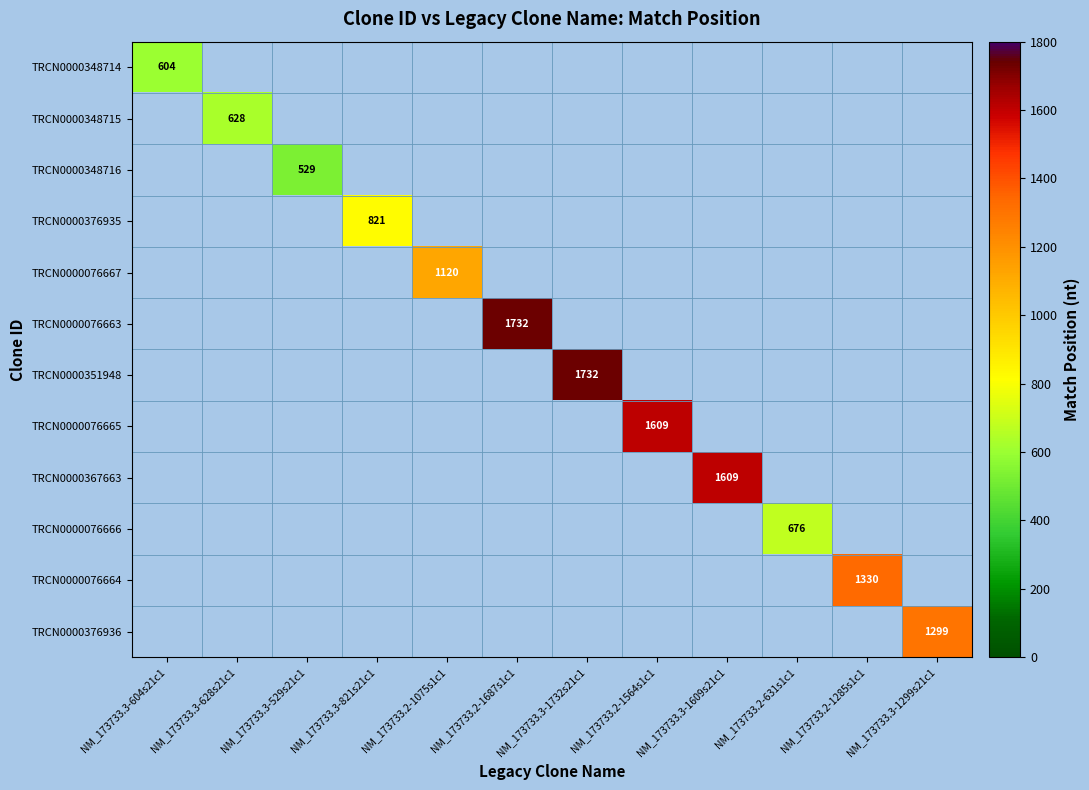

At which category does the chart reach its minimum across all series?

NM_173733.3-529s21c1